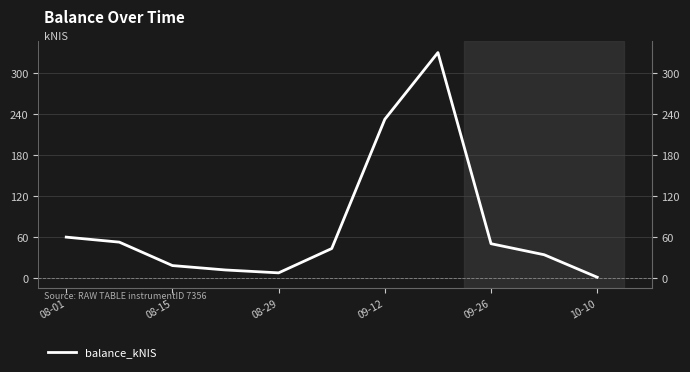

What is the smallest value displayed?

1.6